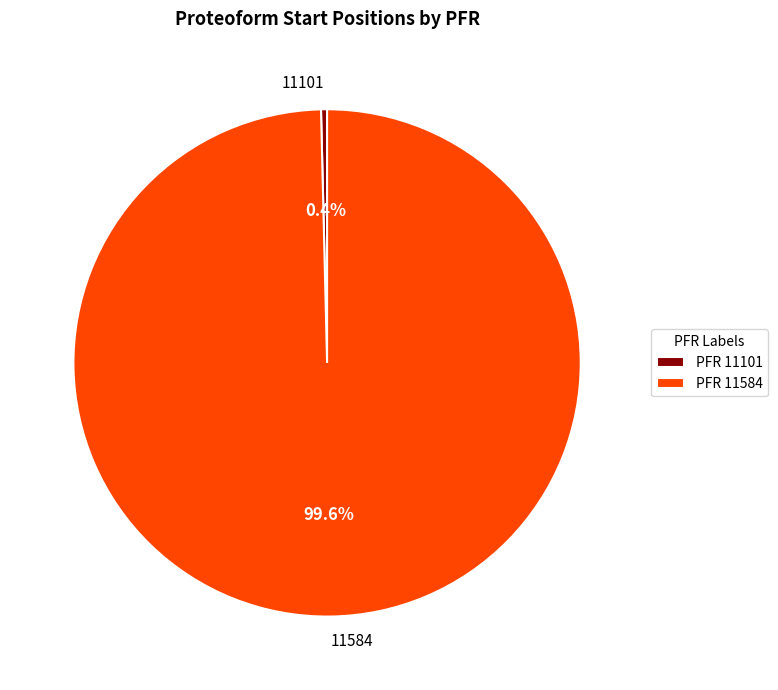

To the nearest percent, what is the difference between the 11584 and 11101 slice percentages?

99%